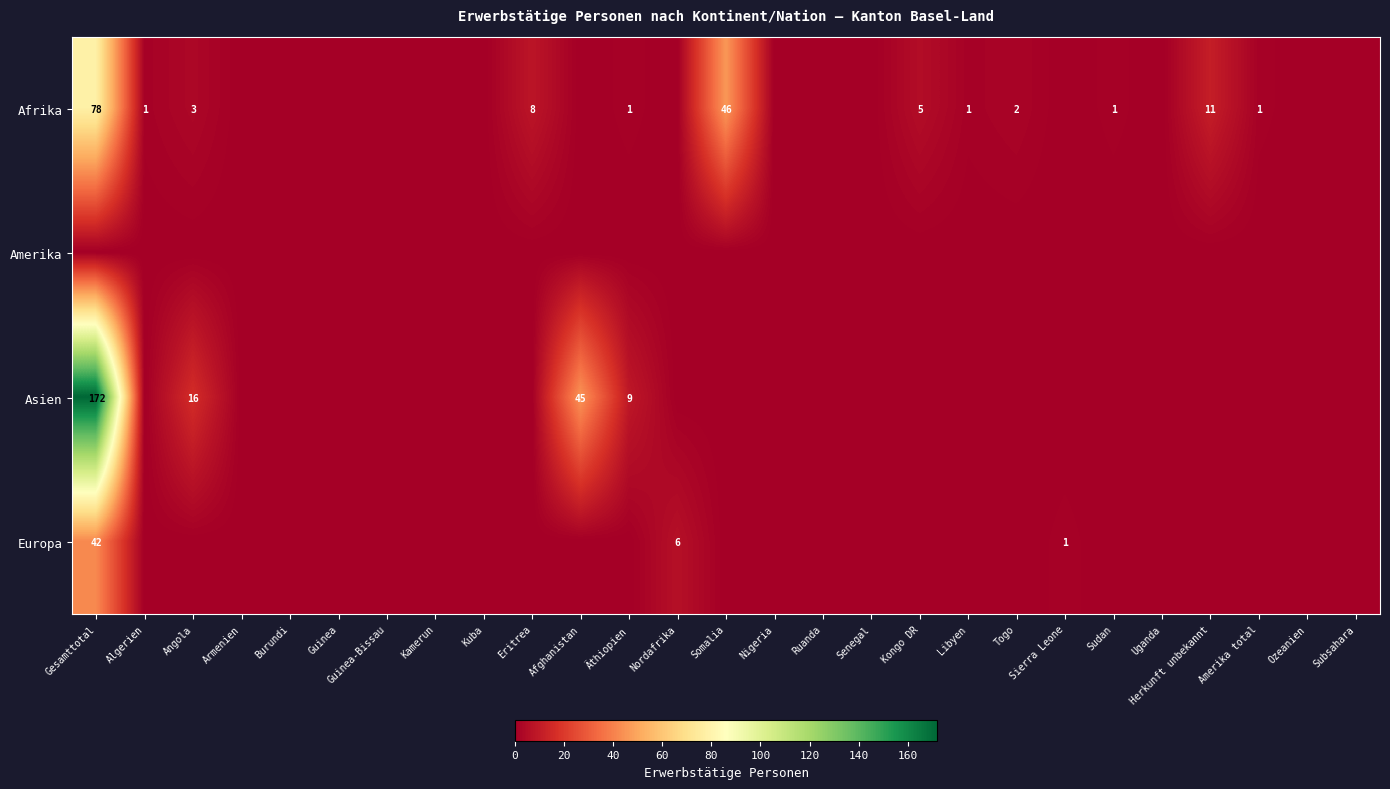

What is the spread (max minus min) of values at Nordafrika?

6